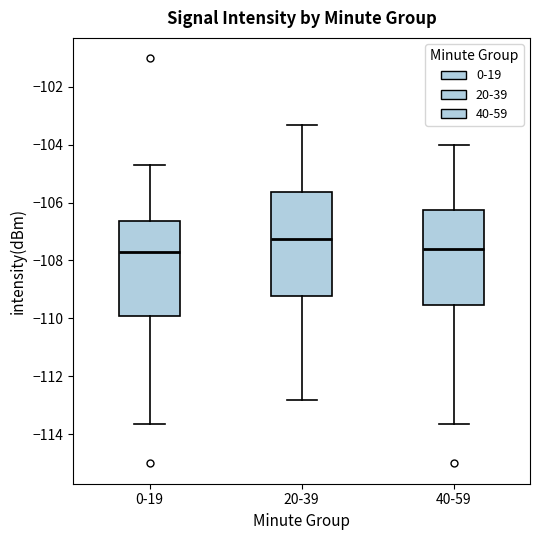

Where is the lower edge of the box for 20-39 on the y-axis? The values are not printed on the chart, so give them approximately, as read against the axis.

-109.2